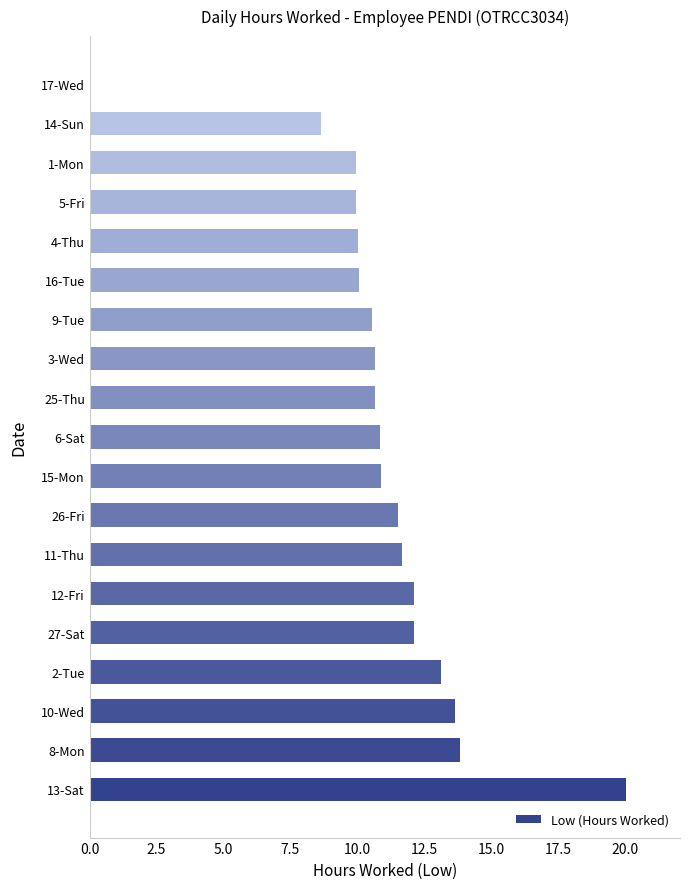

How many values are above zero?

18